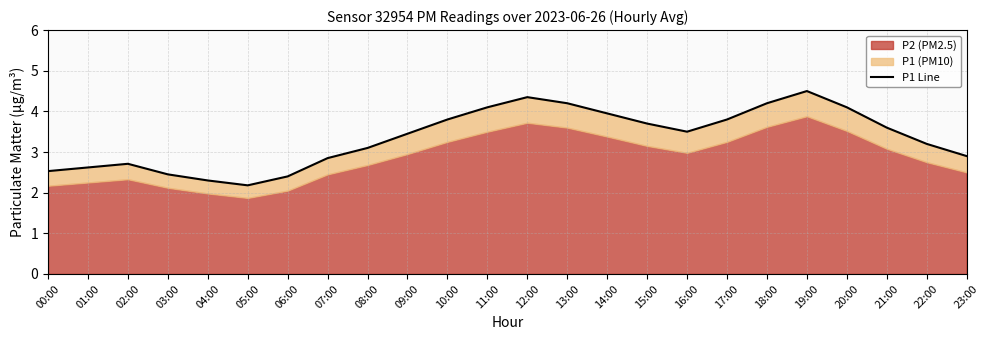

List the labels in order of value, smallest first.

05:00, 04:00, 06:00, 03:00, 00:00, 01:00, 02:00, 07:00, 23:00, 08:00, 22:00, 09:00, 16:00, 21:00, 15:00, 10:00, 17:00, 14:00, 11:00, 20:00, 13:00, 18:00, 12:00, 19:00